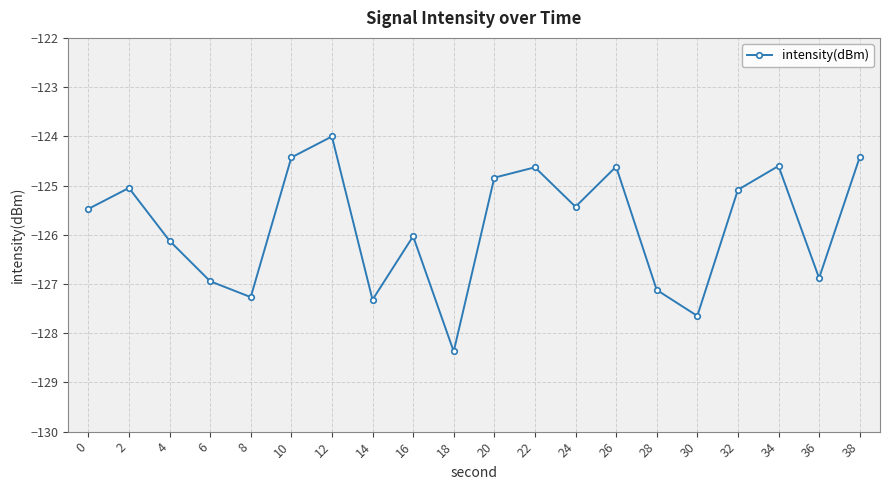

What is the difference between the maximum and minimum values?

4.4